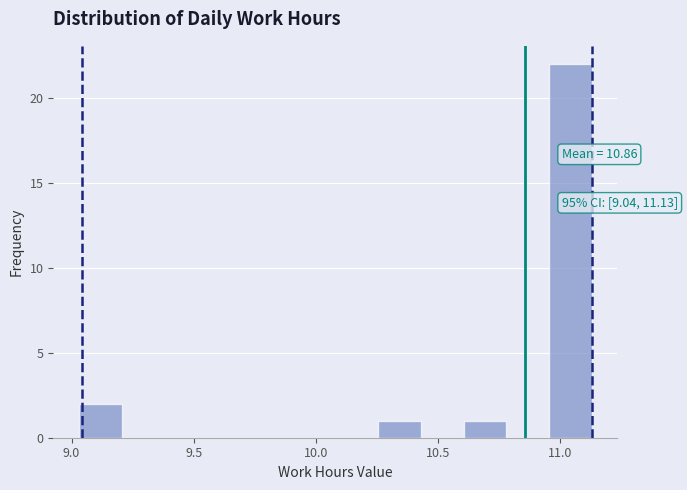

Read against the x-axis, roughly where is the centre of the tallest bar?

11.05